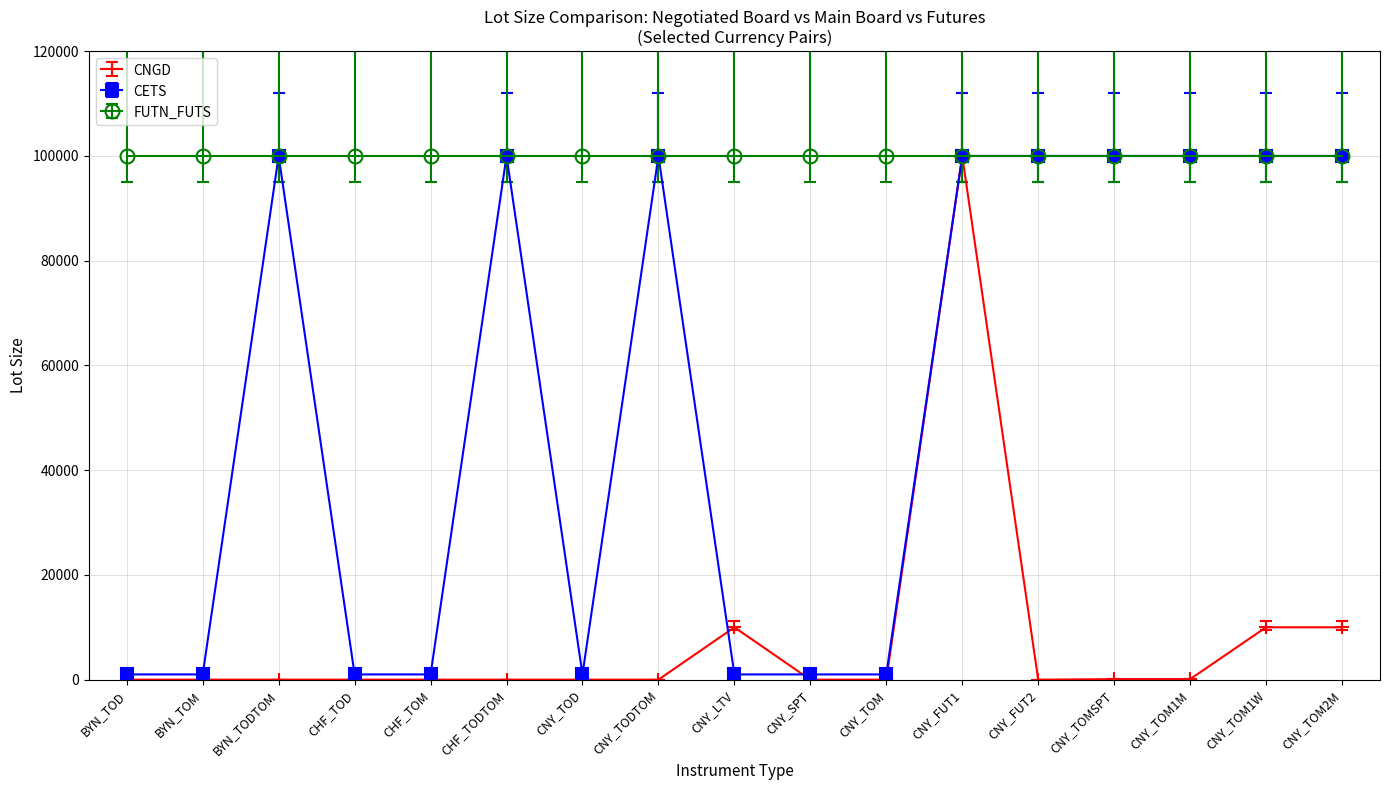

Which series ends up on top after the final intersection of CNGD and CETS?

CETS